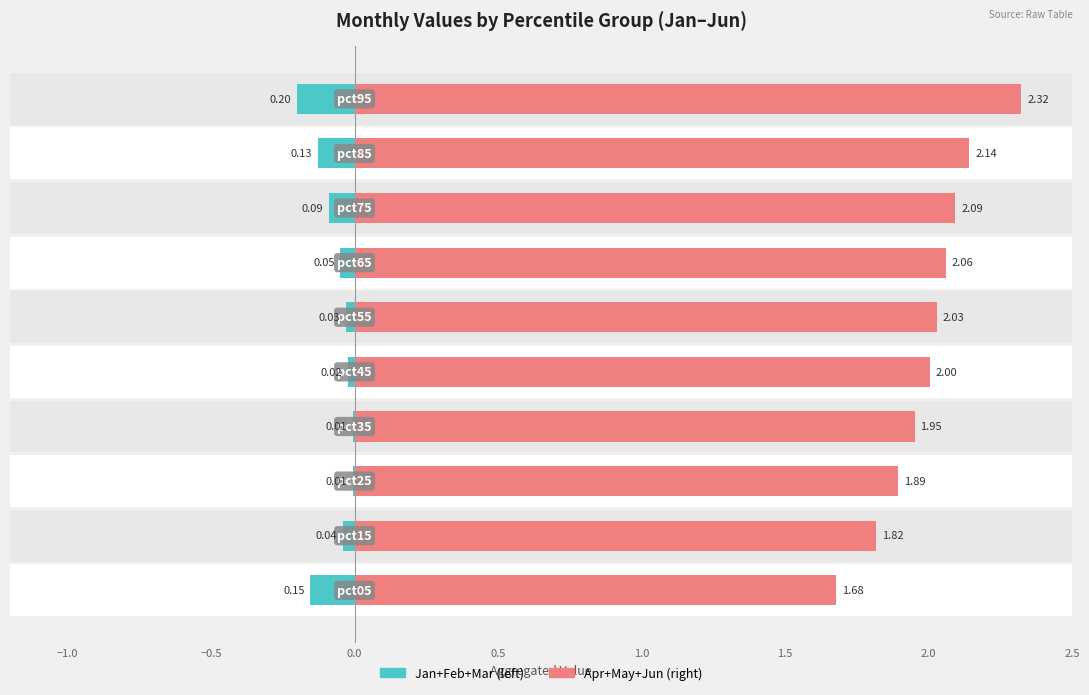

What is the difference between the maximum and minimum values in the Jan+Feb+Mar (left) series?

0.2